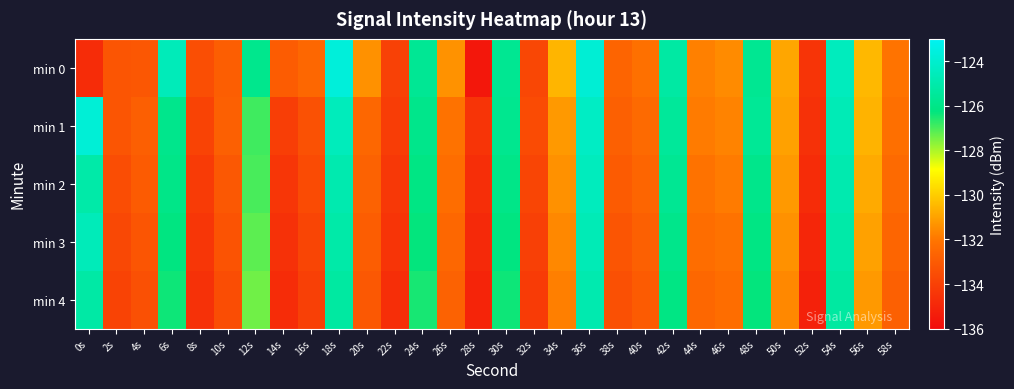

What is the difference between the highest and lowest values at 52s?

0.7